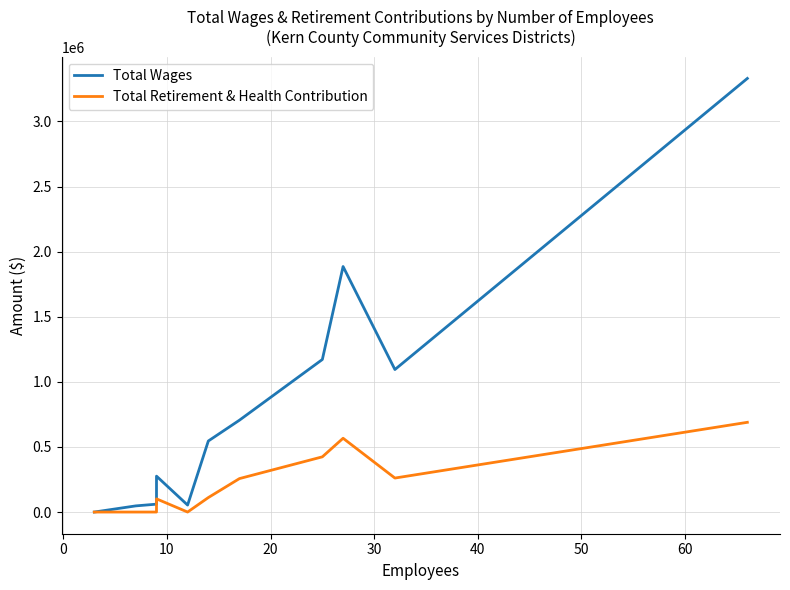

True or false: Total Retirement & Health Contribution and Total Wages intersect in this chart.

False